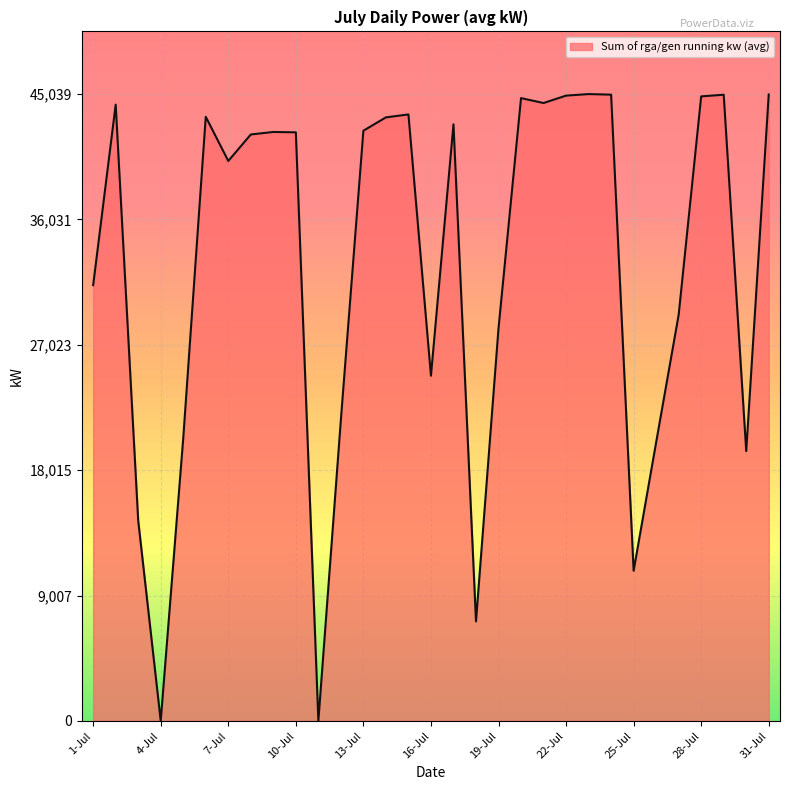

What is the difference between the maximum and minimum values?

45039.0